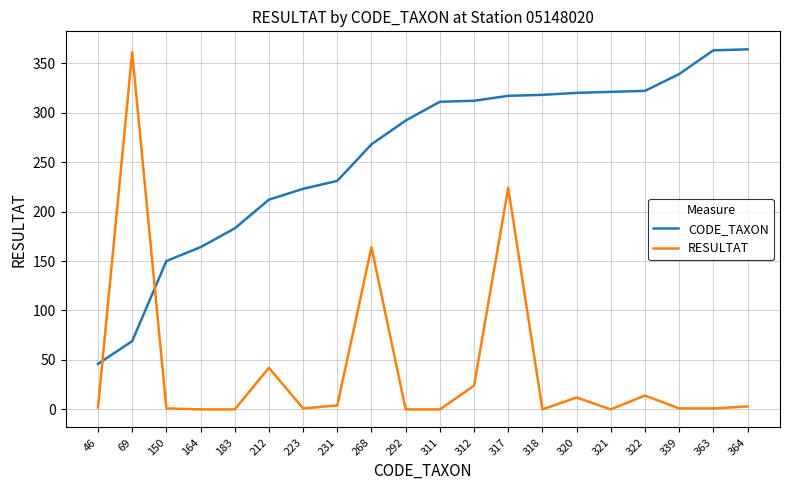

The RESULTAT series shows 240 at 183. True or false?

False